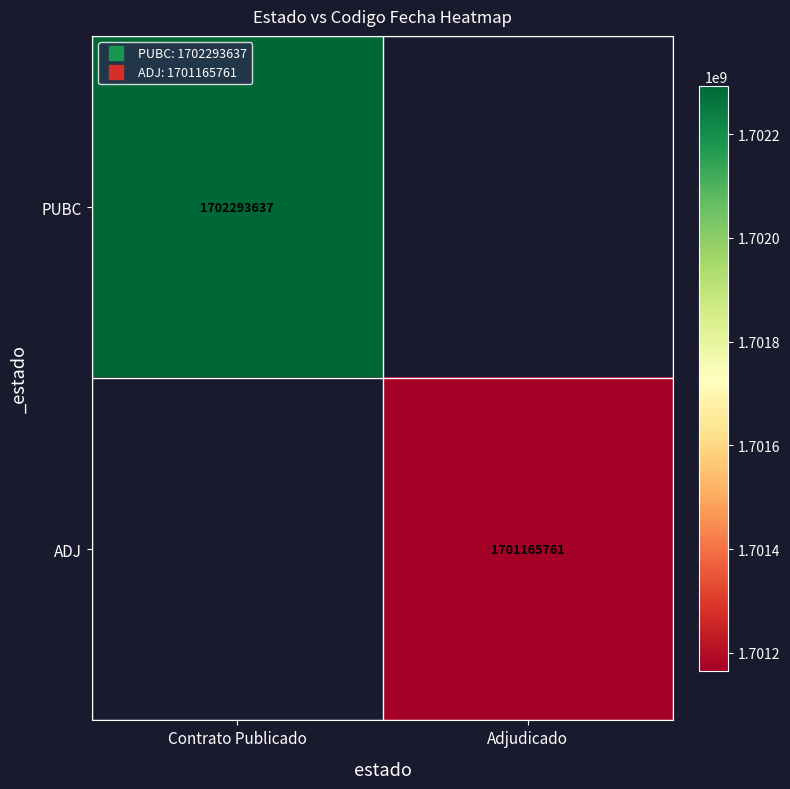

At how many categories does at least one series exceed 1702098416?

1